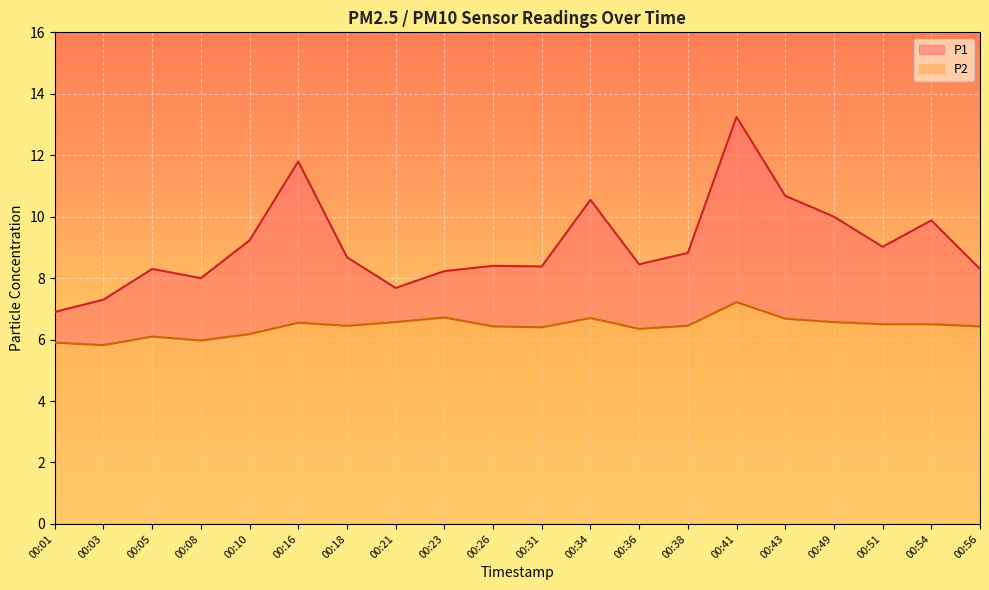

How many lines are shown in the chart?

2